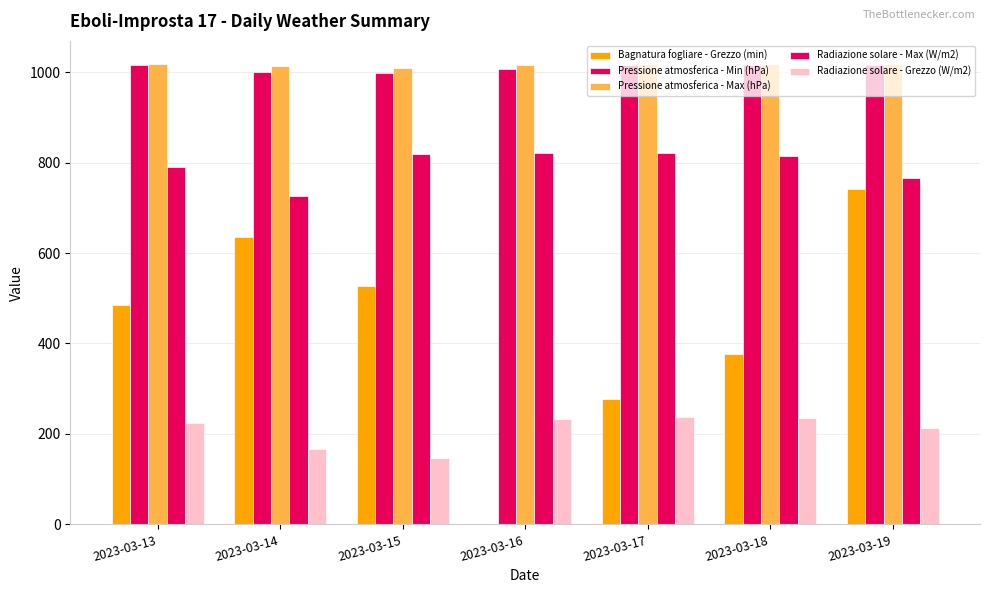

Are the bars grouped side by side (vs. stacked)?

Yes